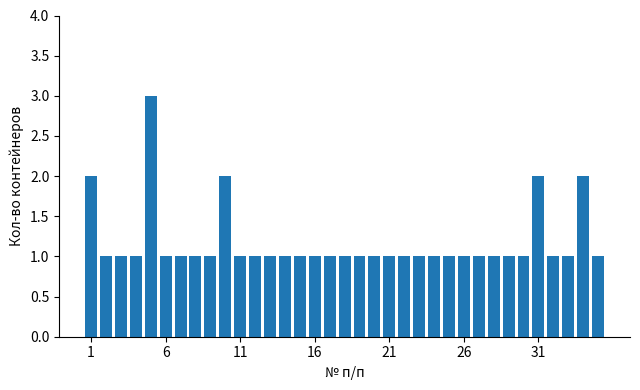

What is the value of the 35th bar from the left?

1